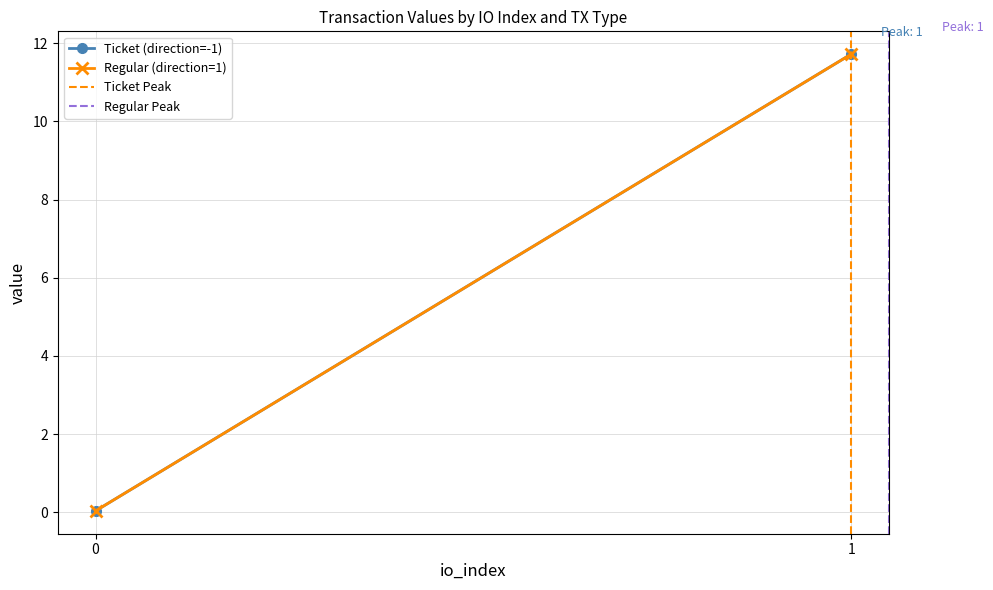

What is the sum of the Regular (direction=1) values at 1 and 0?

11.8